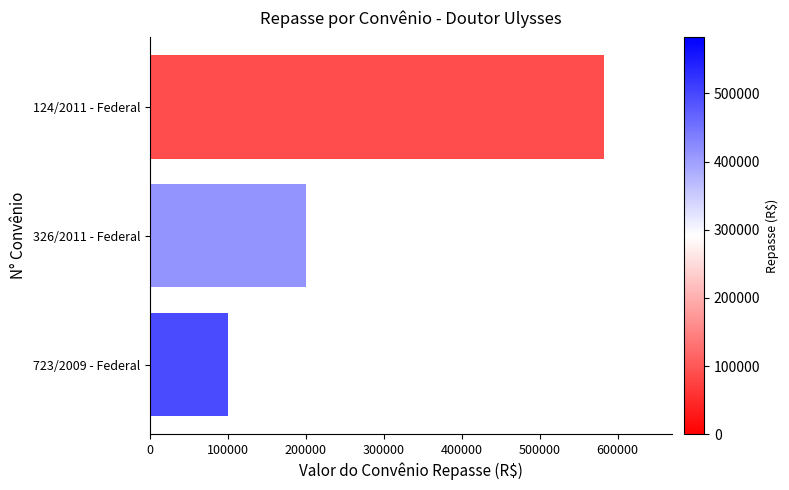

What is the smallest value displayed?

100000.0